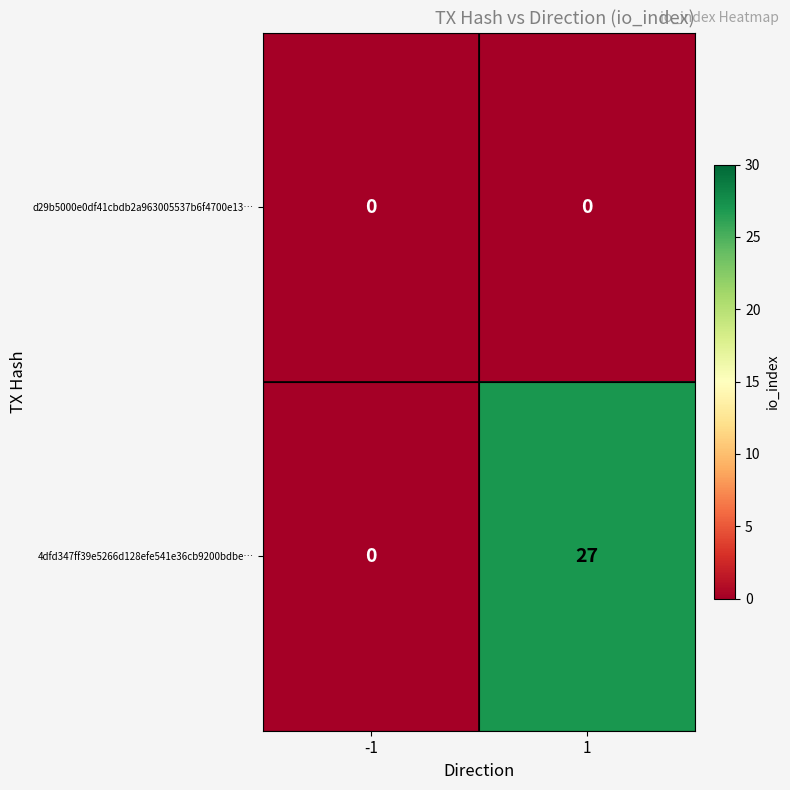

Rank the series by their average value, from lowest to highest.

d29b5000e0df41cbdb2a963005537b6f4700e13…, 4dfd347ff39e5266d128efe541e36cb9200bdbe…